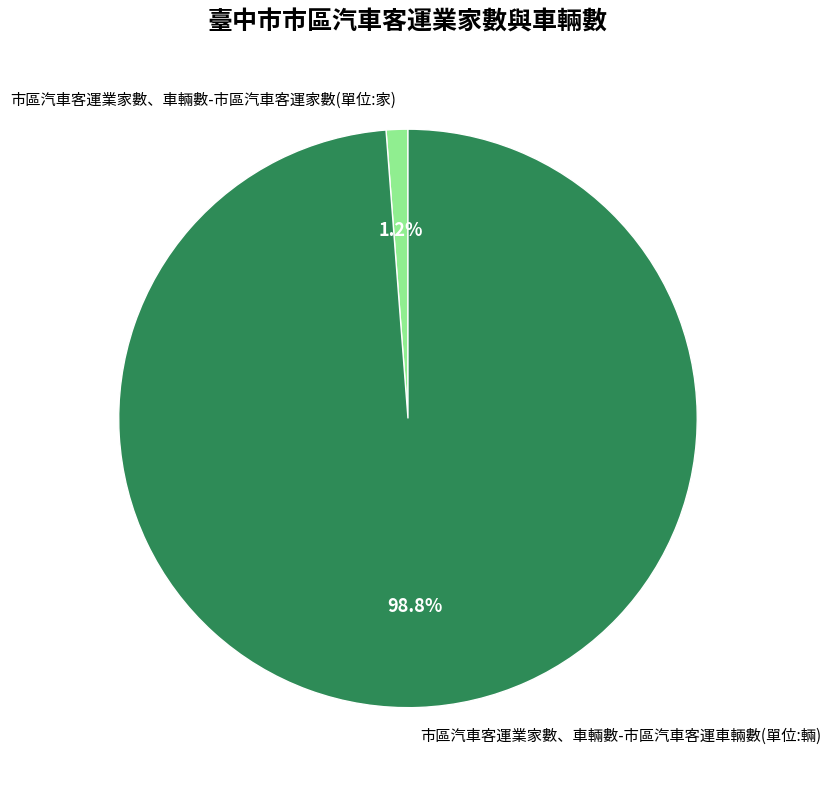

Rank the categories by value from lowest to highest.

市區汽車客運業家數、車輛數-市區汽車客運家數(單位:家), 市區汽車客運業家數、車輛數-市區汽車客運車輛數(單位:輛)